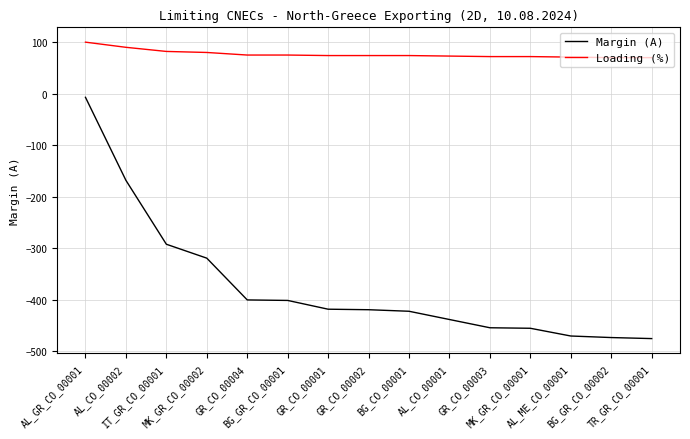

What is the highest value of the Margin (A) series?

-7